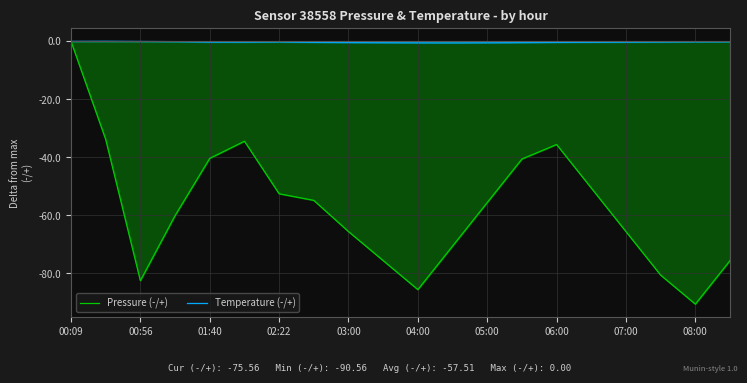

Is it true that Pressure (-/+) equals -65.6 at 07:00?

True